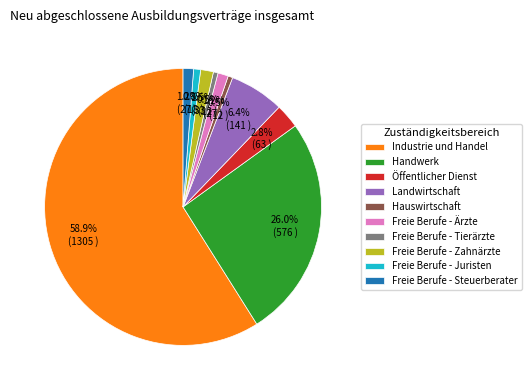

What portion of the pie excludes Freie Berufe - Steuerberater?

98.8%